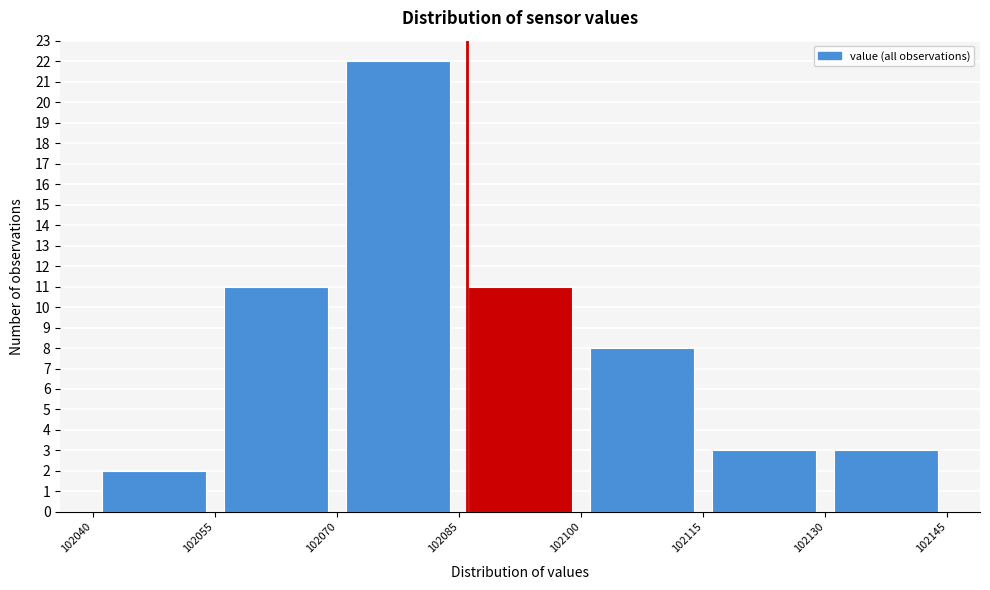

Reading left to right, list every bar in this chart as the range it spans on the x-axis followed by its height. The values are not printed on the chart, so give them approximately, as read against the axis.

102040 to 102055: 2
102055 to 102070: 11
102070 to 102085: 22
102085 to 102100: 11
102100 to 102115: 8
102115 to 102130: 3
102130 to 102145: 3